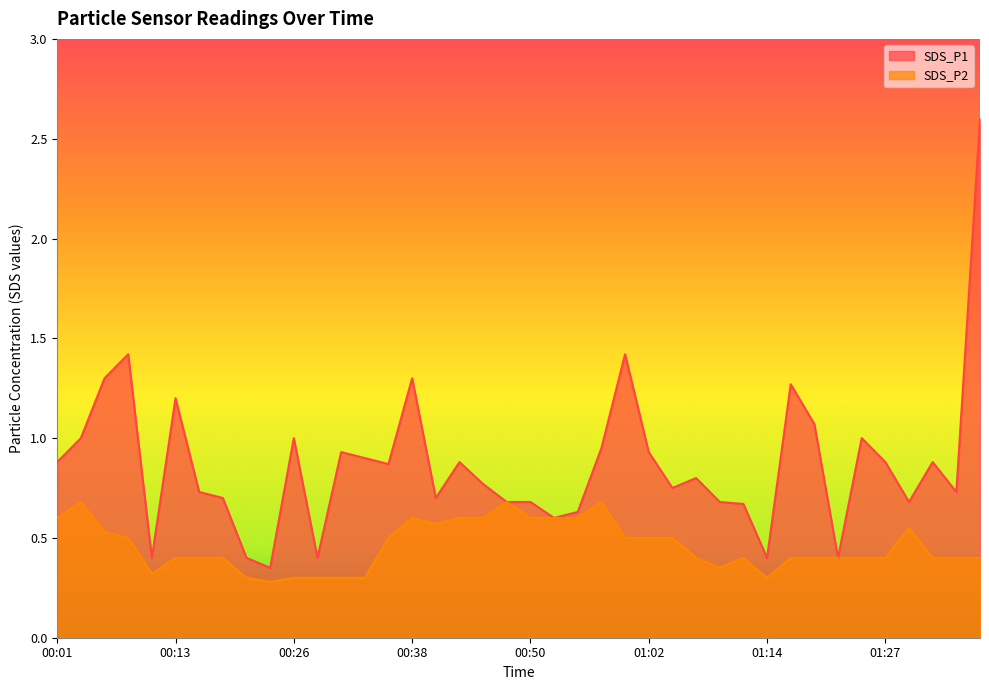

Where is SDS_P1 nearest to the value 1?

00:04